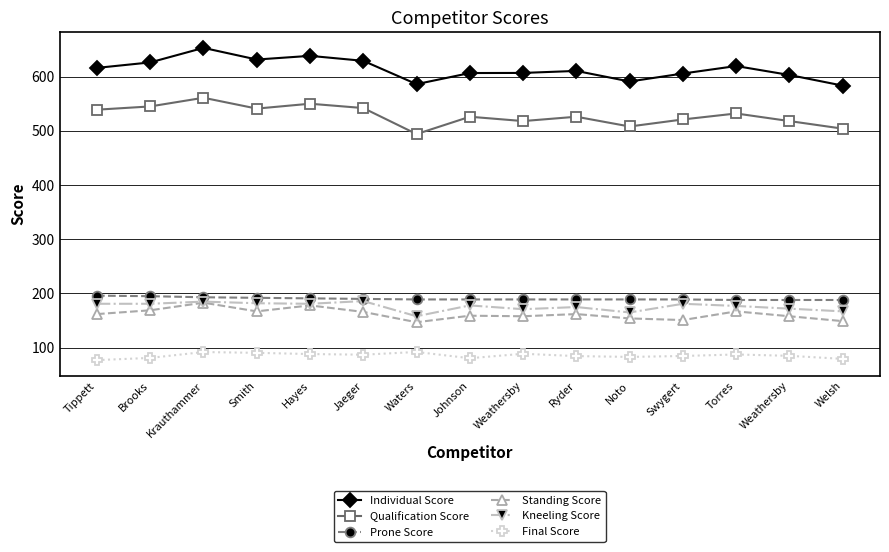

How many series are shown in this chart?

6